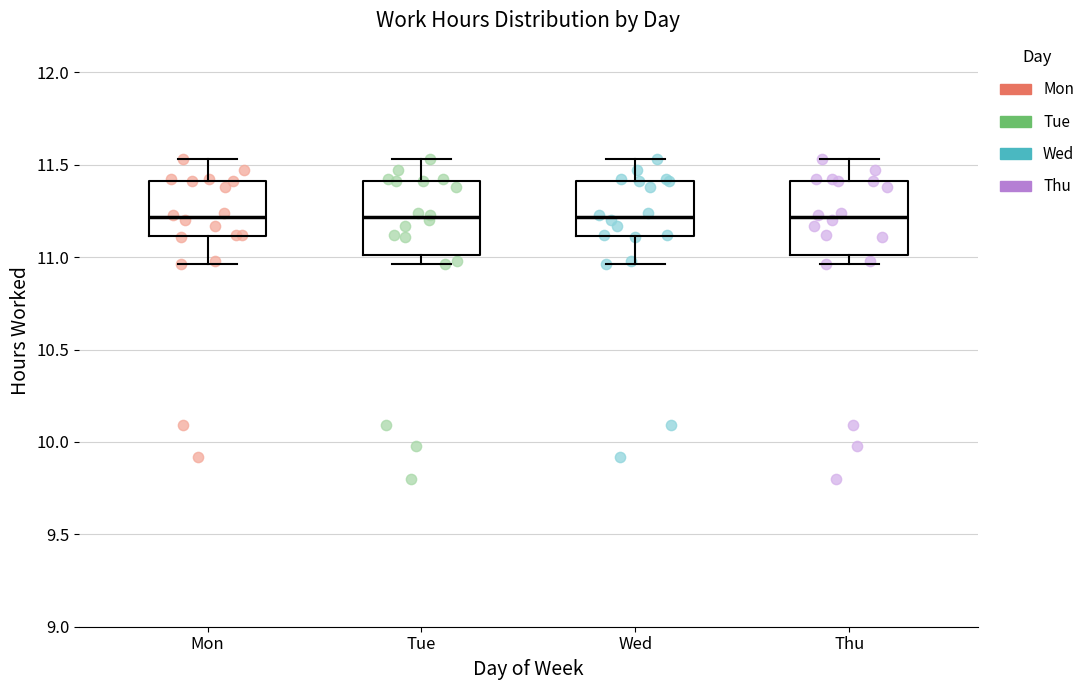

Reading left to right, transcribe this box plot: for each box, give where its median line is, the range the box spans, and where its two whiskers end, as read against the y-axis. The values are not printed on the chart, so give them approximately, as read against the axis.

Mon: median 11.20, box 11.10 to 11.40, whiskers 10.95 to 11.55
Tue: median 11.20, box 11.00 to 11.40, whiskers 10.95 to 11.55
Wed: median 11.20, box 11.10 to 11.40, whiskers 10.95 to 11.55
Thu: median 11.20, box 11.00 to 11.40, whiskers 10.95 to 11.55